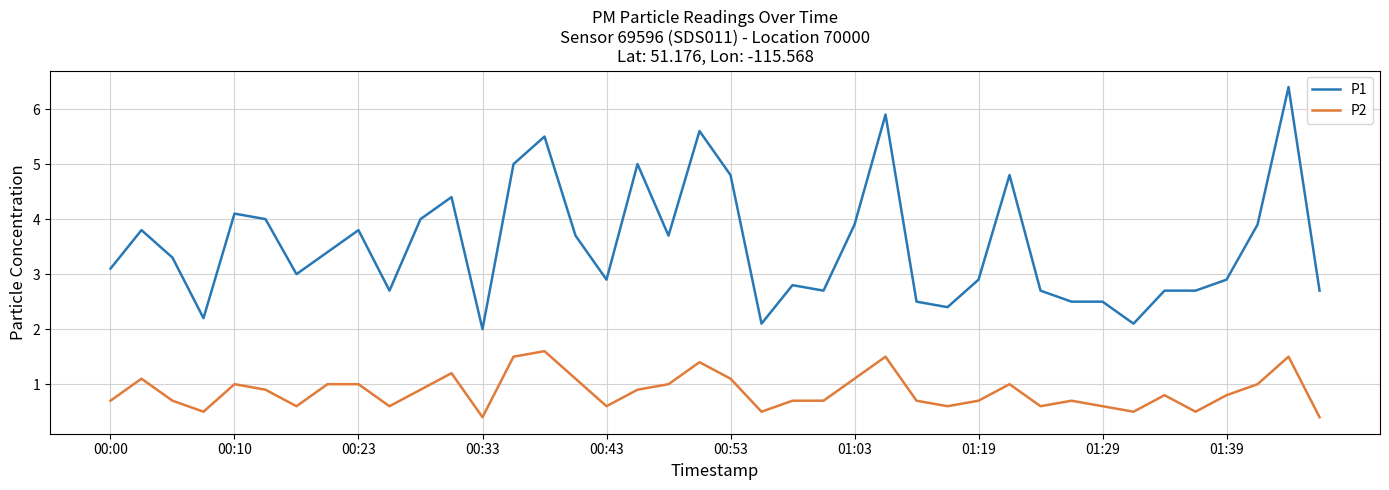

Rank the series by their average value, from lowest to highest.

P2, P1